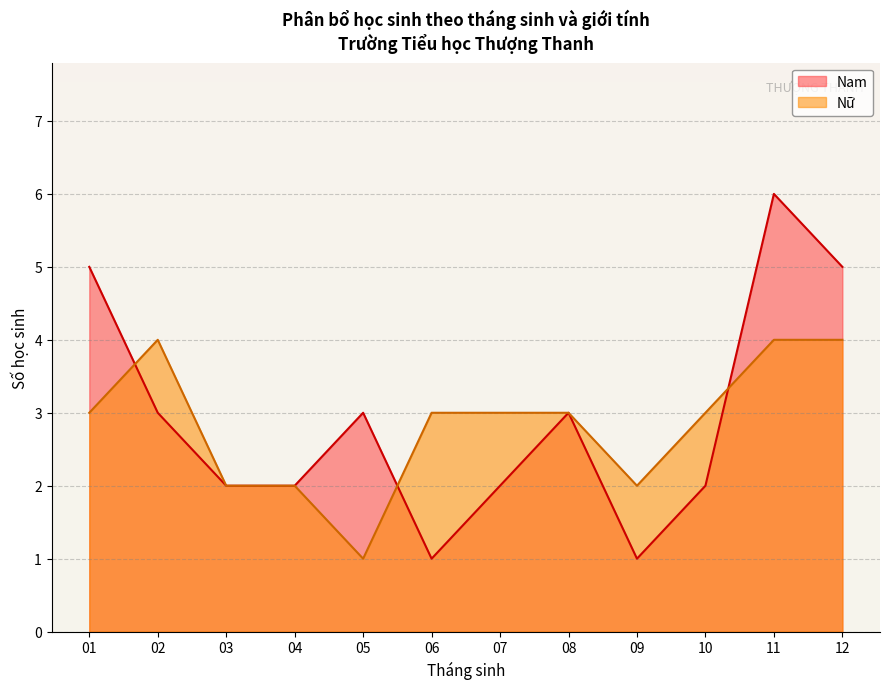

The Nam series shows 5 at 04. True or false?

False